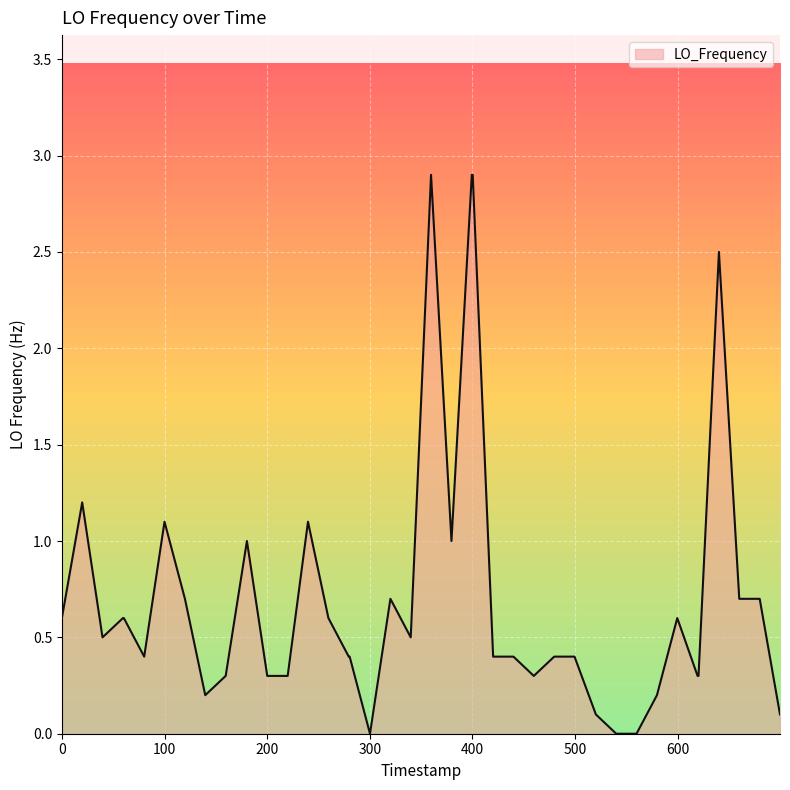

What is the maximum value shown in the chart?

2.9